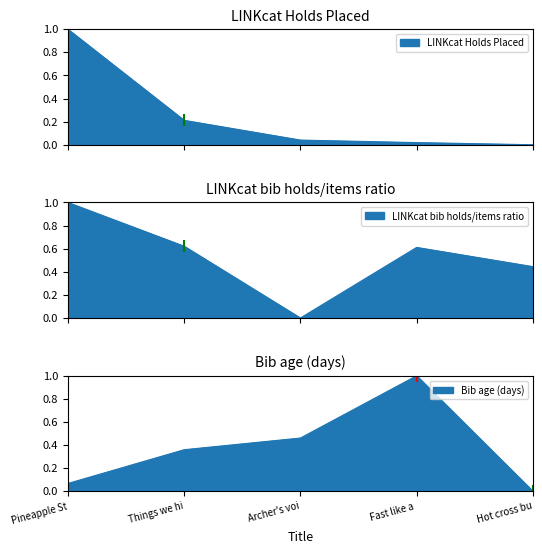

What is the label of the 3rd point from the right?

Archer's voi